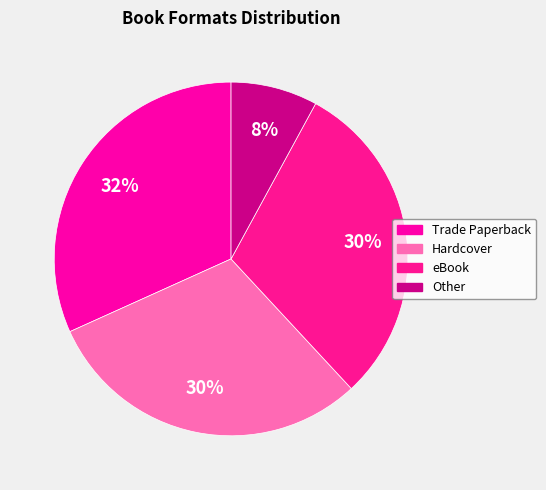

What percentage do Hardcover and eBook together represent?

60.3%